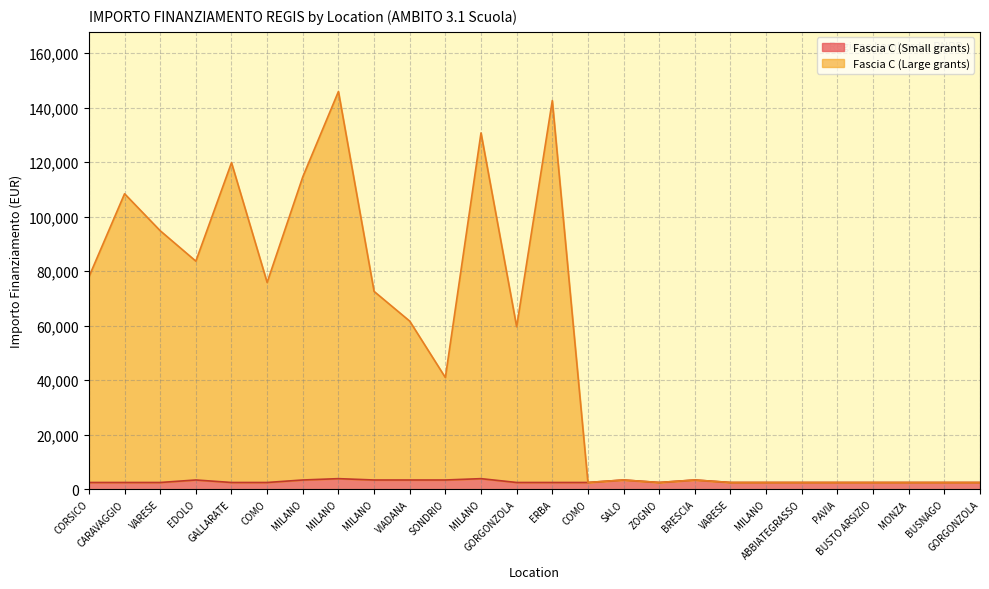

Where is the first local maximum for Fascia C (Large)?

CARAVAGGIO